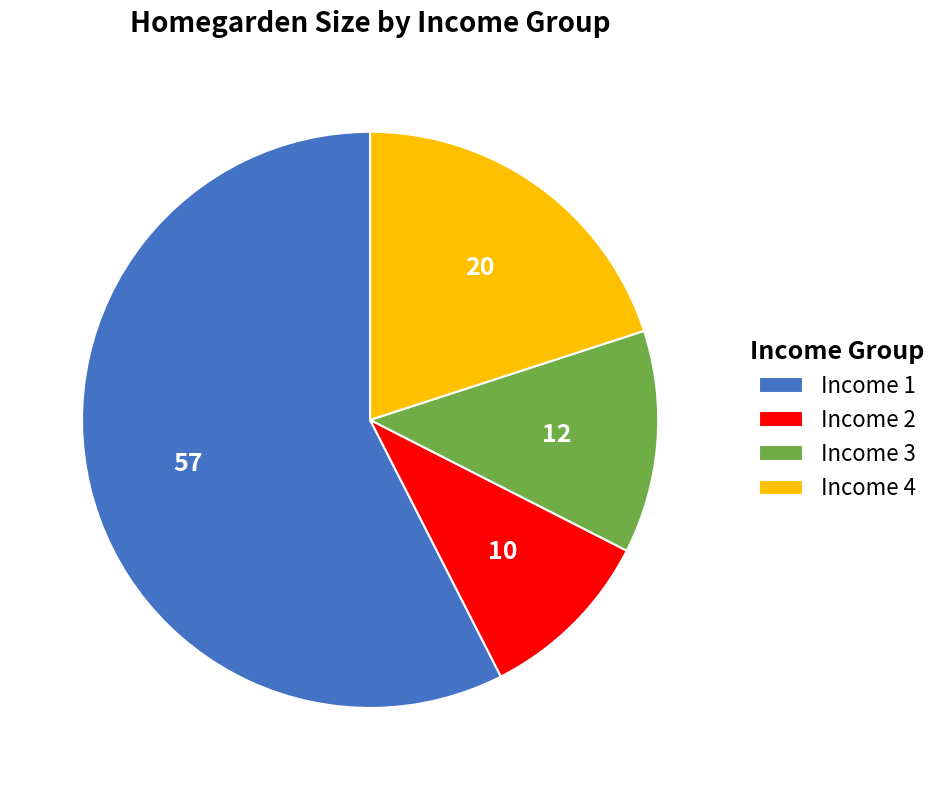

Between Income 2 and Income 1, which is larger?

Income 1